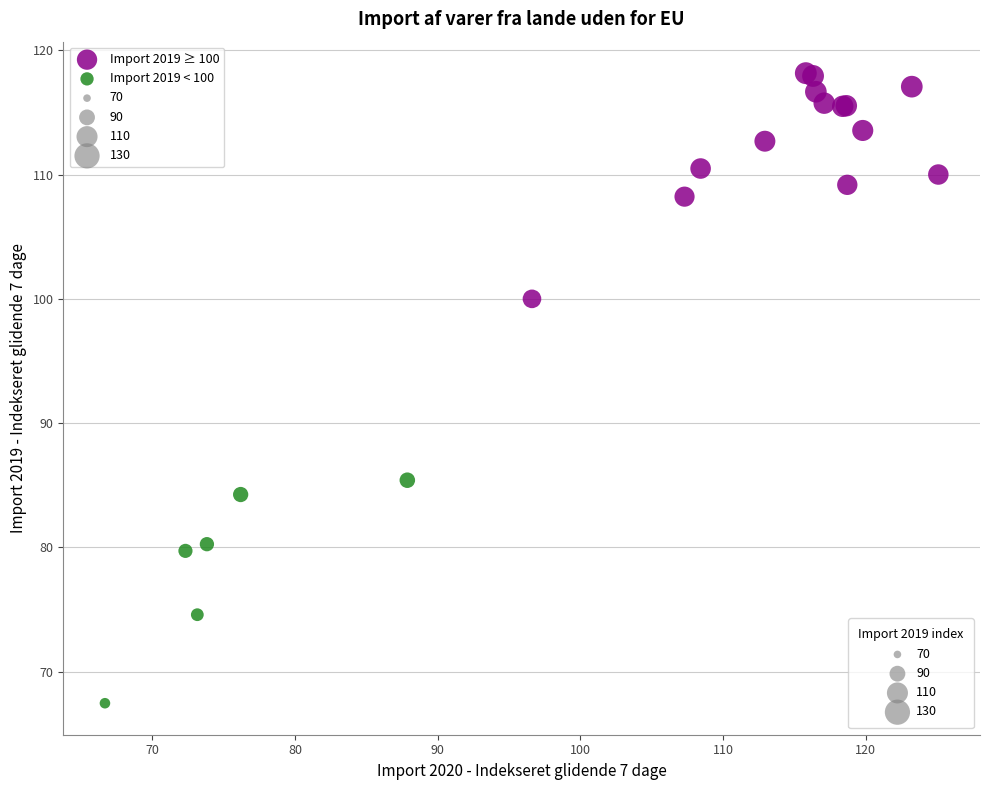

Which series contains the lowest Y value?

Import 2019 < 100